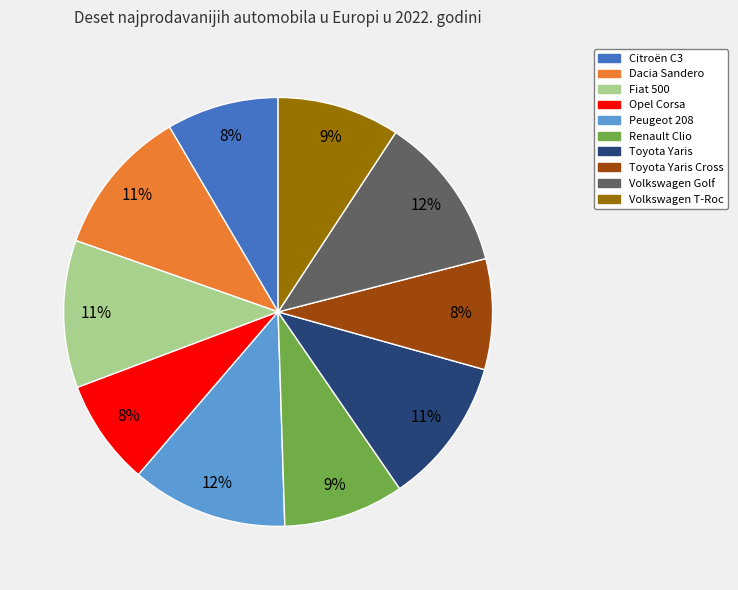

Count the number of slices in the pie.

10